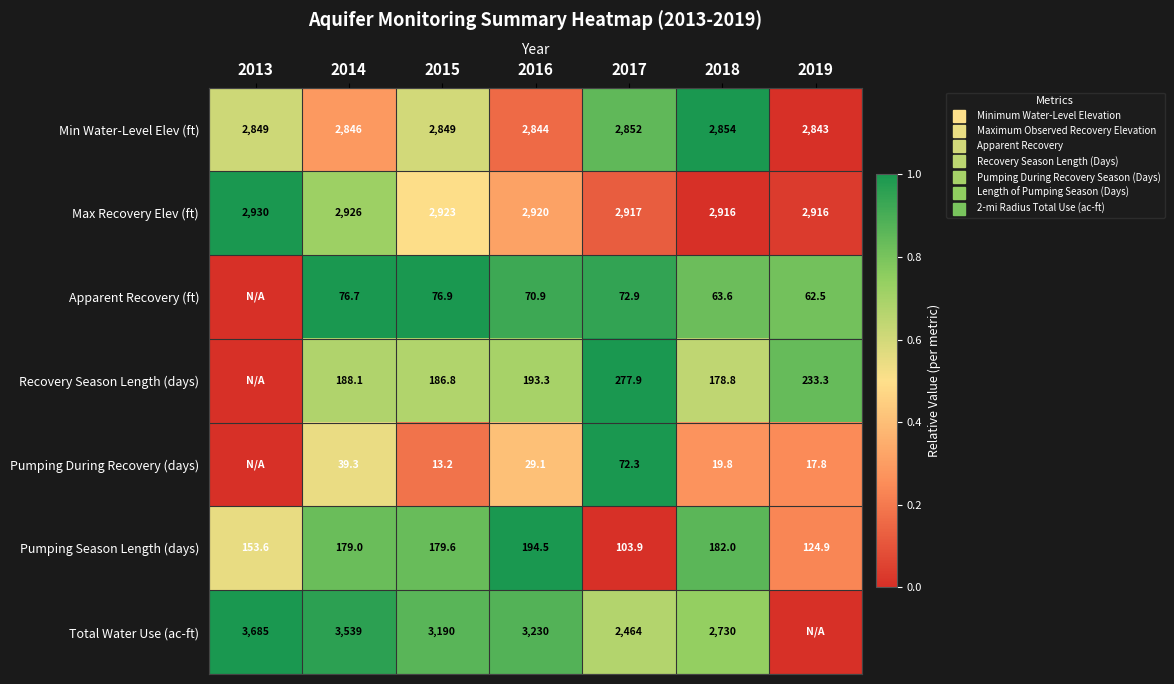

Where is Recovery Season Length (days) nearest to the value 0?

2013